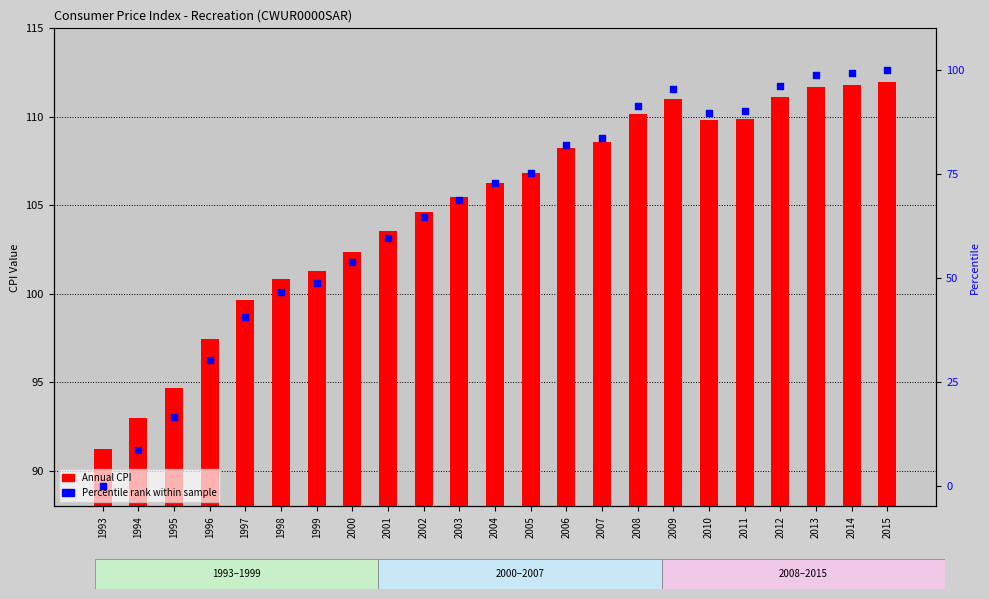

Which series contains the lowest Y value?

Percentile rank